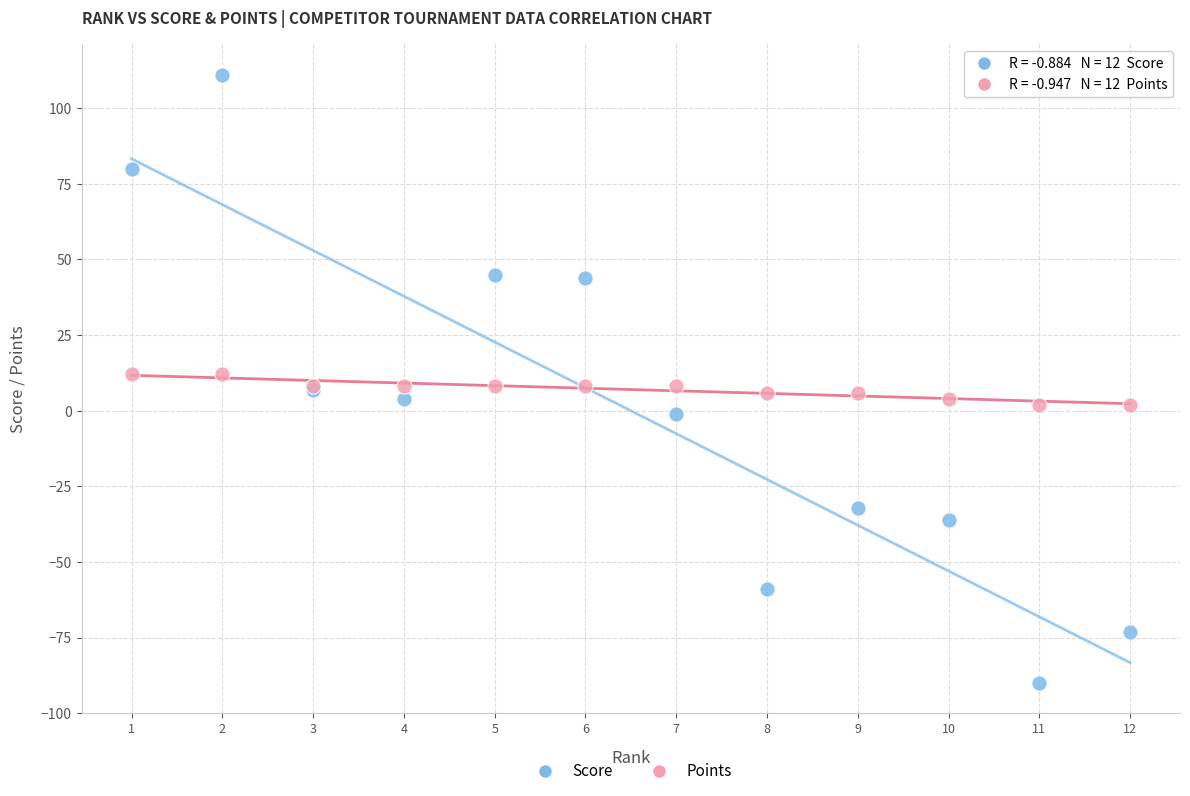

Which series contains the highest Y value?

Score